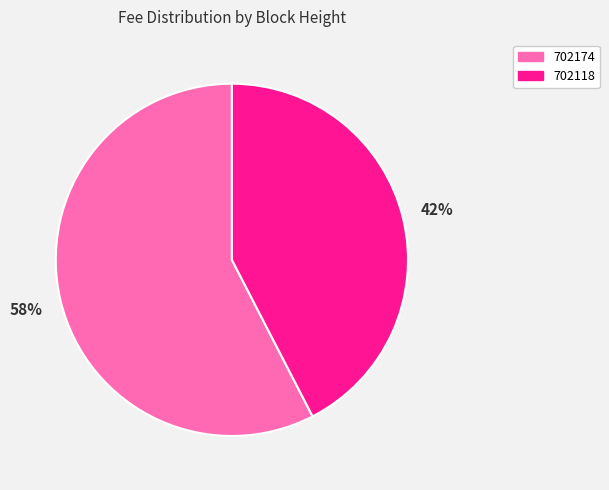

Which slice is the smallest?

702118